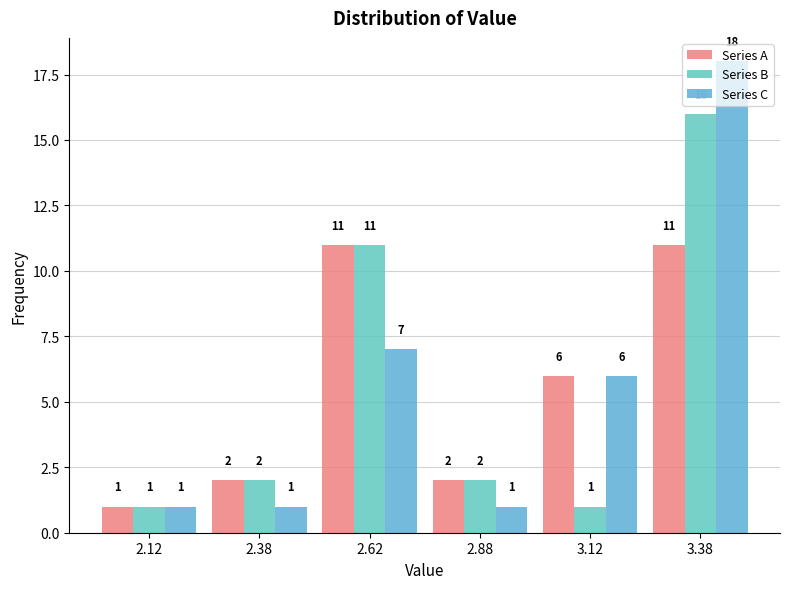

How many values in the Series B series are below 2?

2